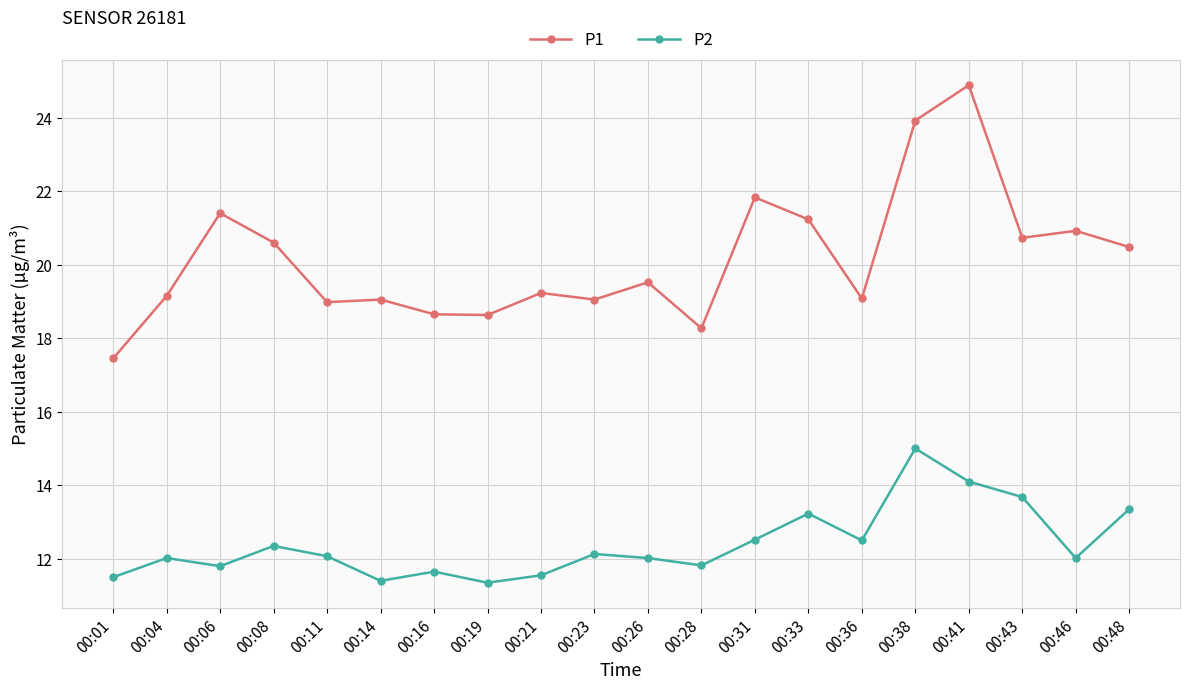

In P2, how many points are lower than both neighbors (excluding endpoints)?

6